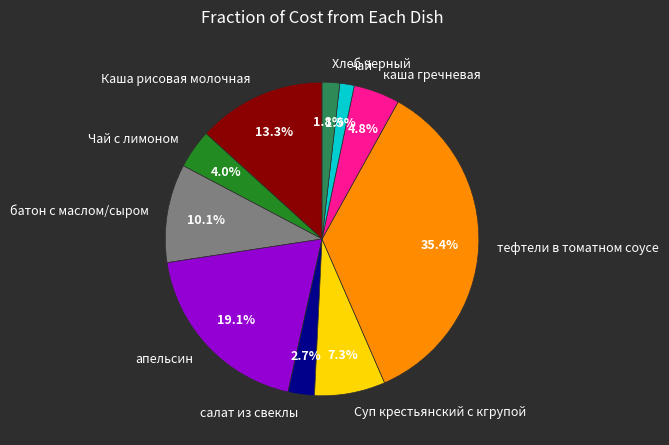

Which slice is the largest?

тефтели в томатном соусе